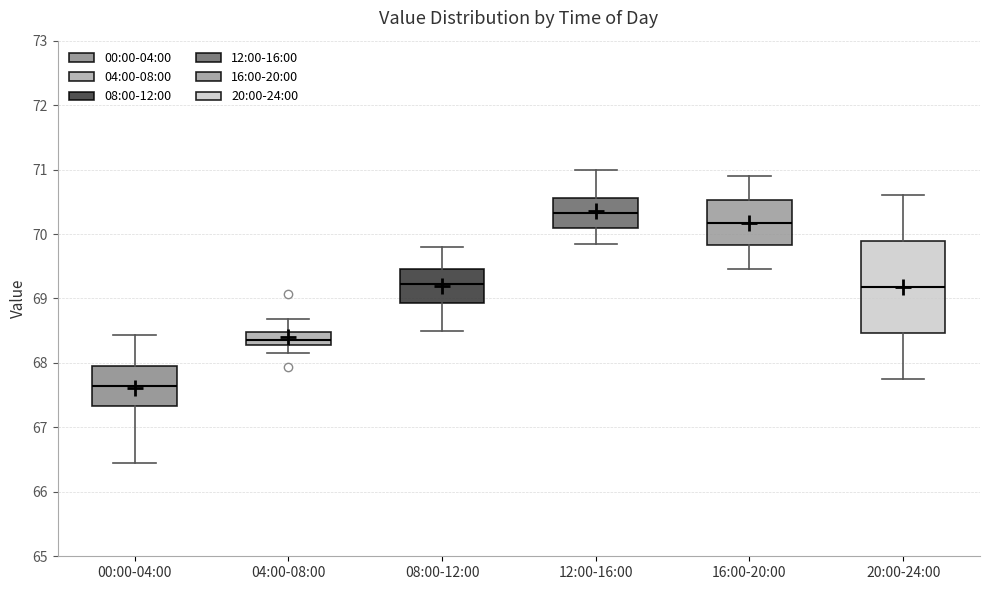

Where does the upper whisker of the box for 08:00-12:00 end on the y-axis? The values are not printed on the chart, so give them approximately, as read against the axis.

69.8